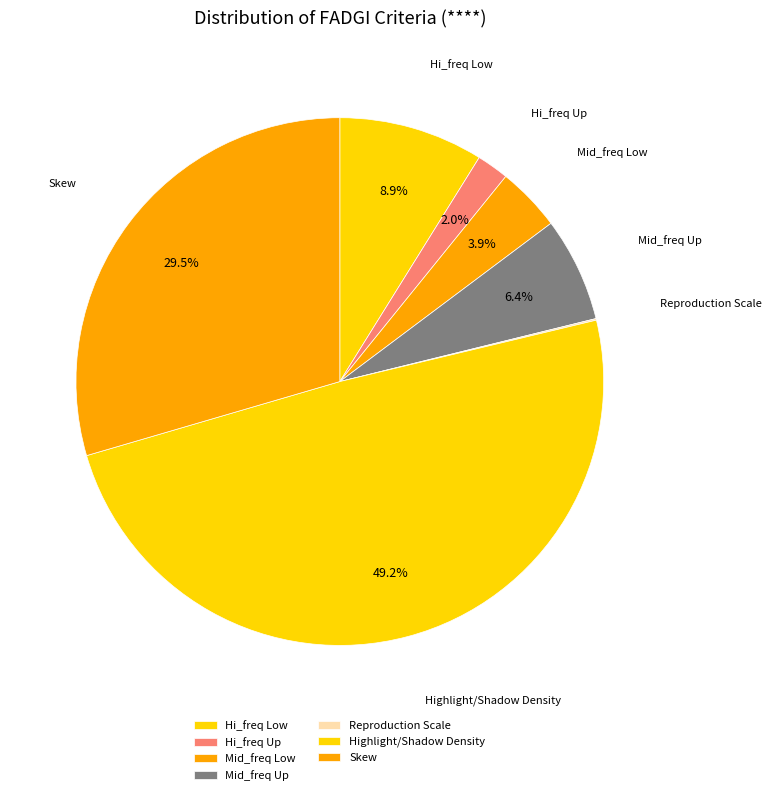

What is the largest slice in the pie chart?

Highlight/Shadow Density